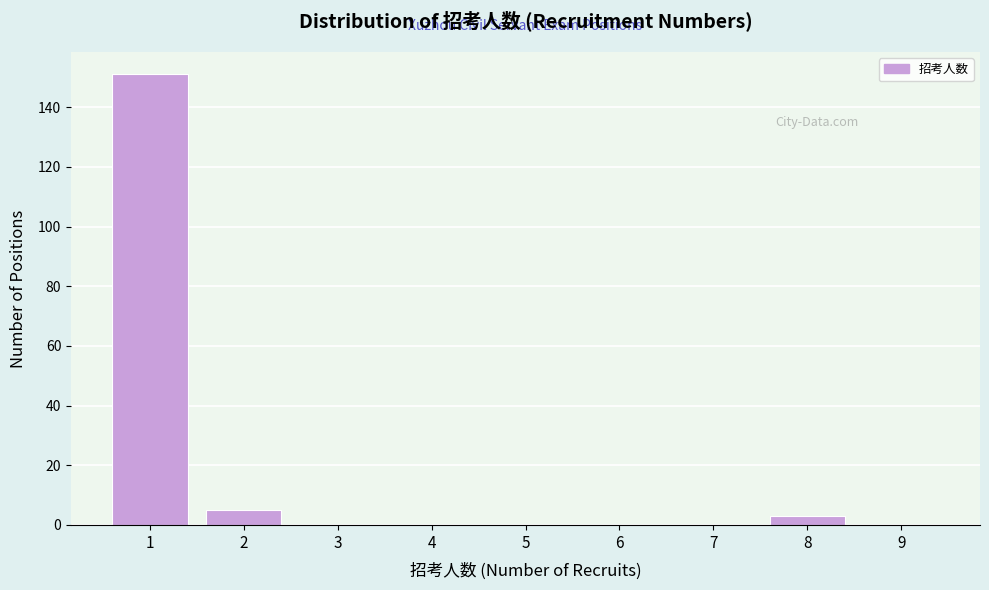

Reading left to right, what are all the values shown in this chart?

1=151	2=5	3=0	4=0	5=0	6=0	7=0	8=3	9=0